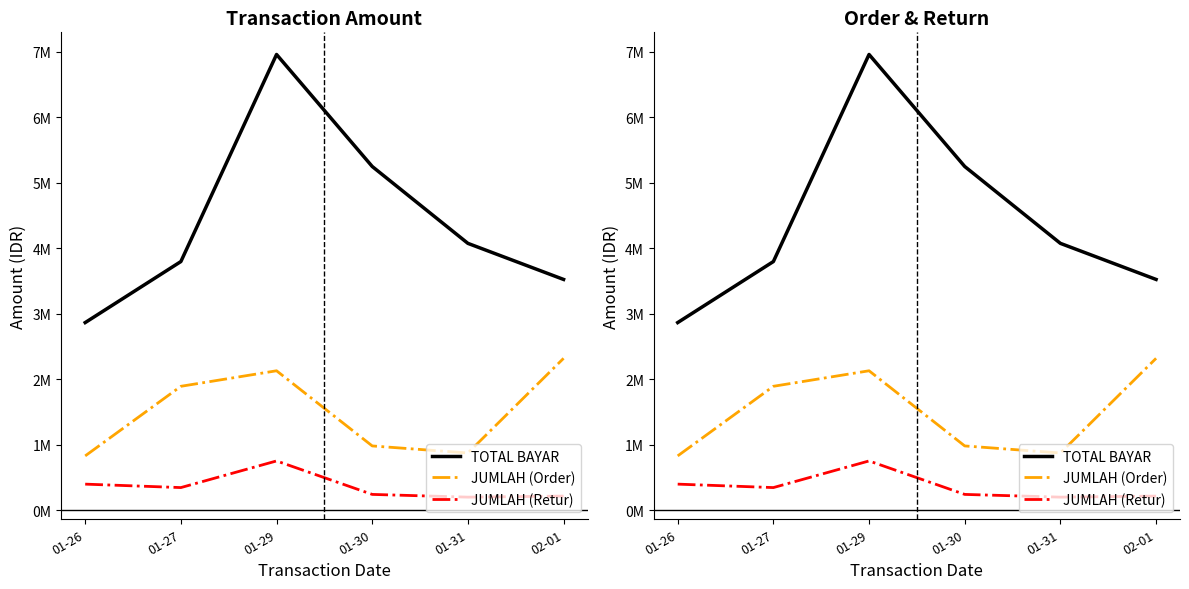

How many data points in TOTAL BAYAR are above 4076451?

2